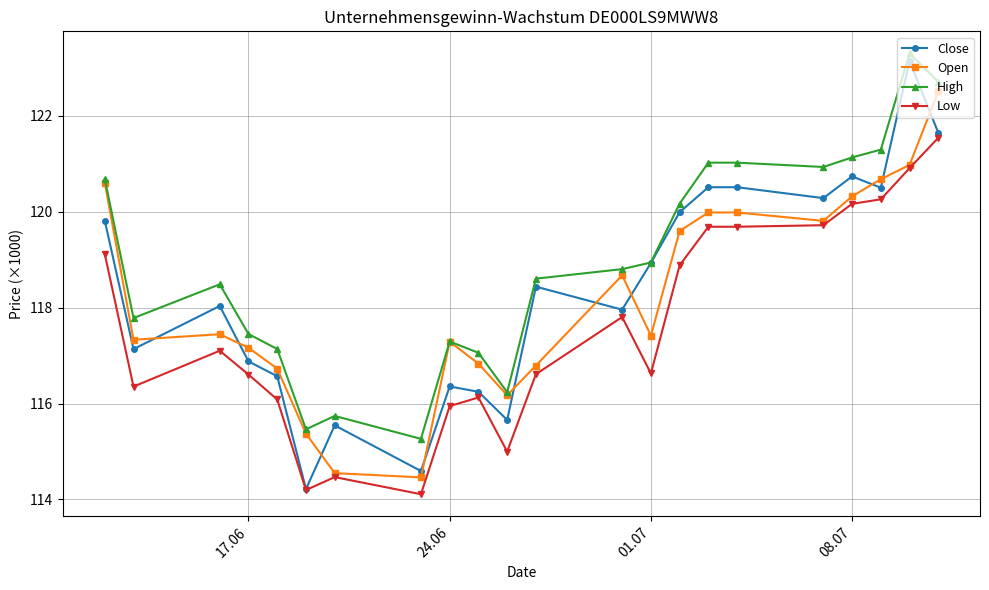

Count the number of categories in the chart.

22